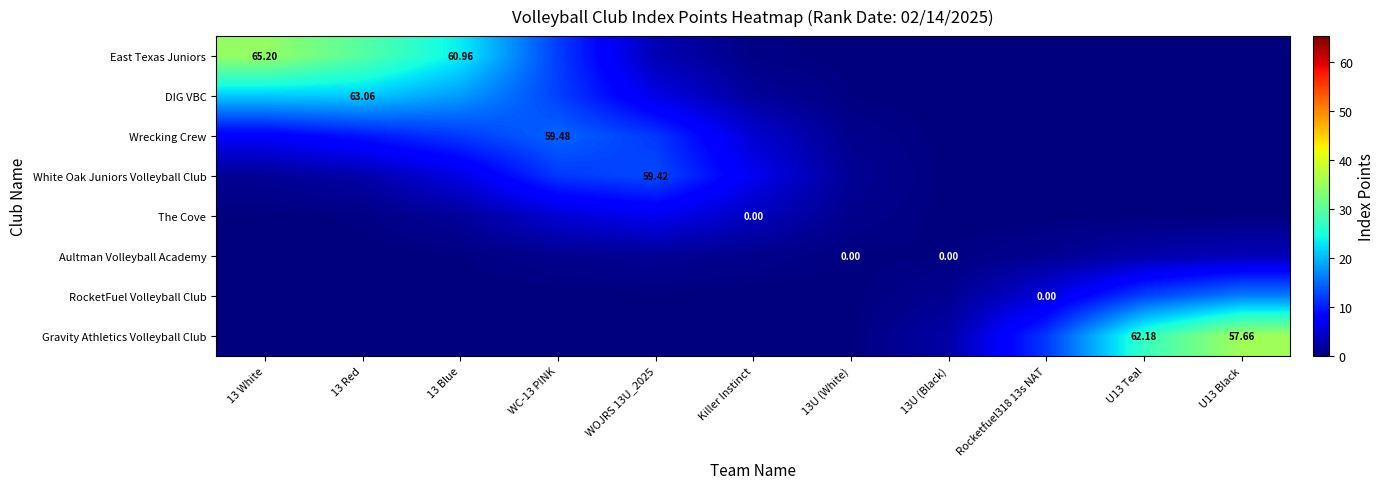

Which category has the lowest value across all series?

U13 Teal